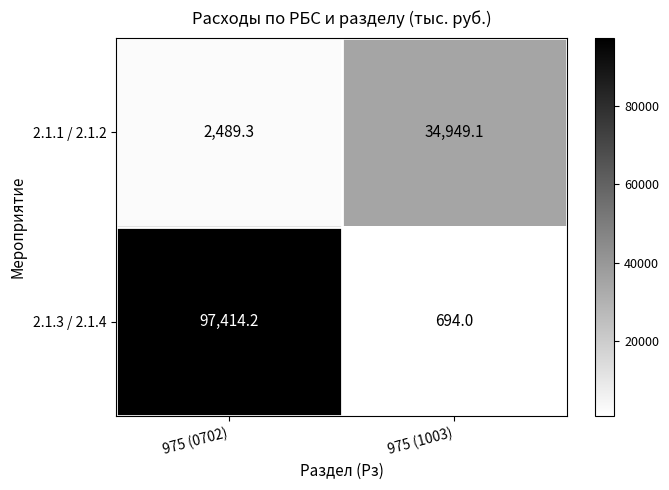

At which label is 2.1.1 / 2.1.2 closest to 18719?

975 (0702)